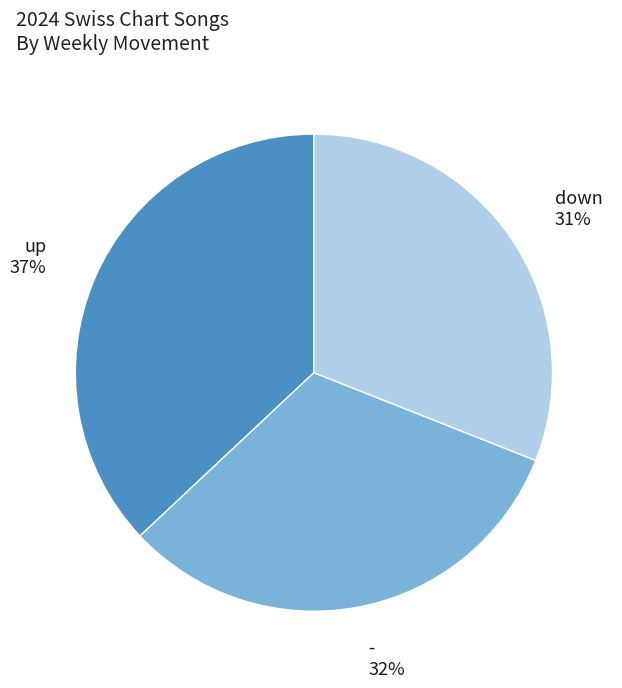

How many slices are in this pie chart?

3